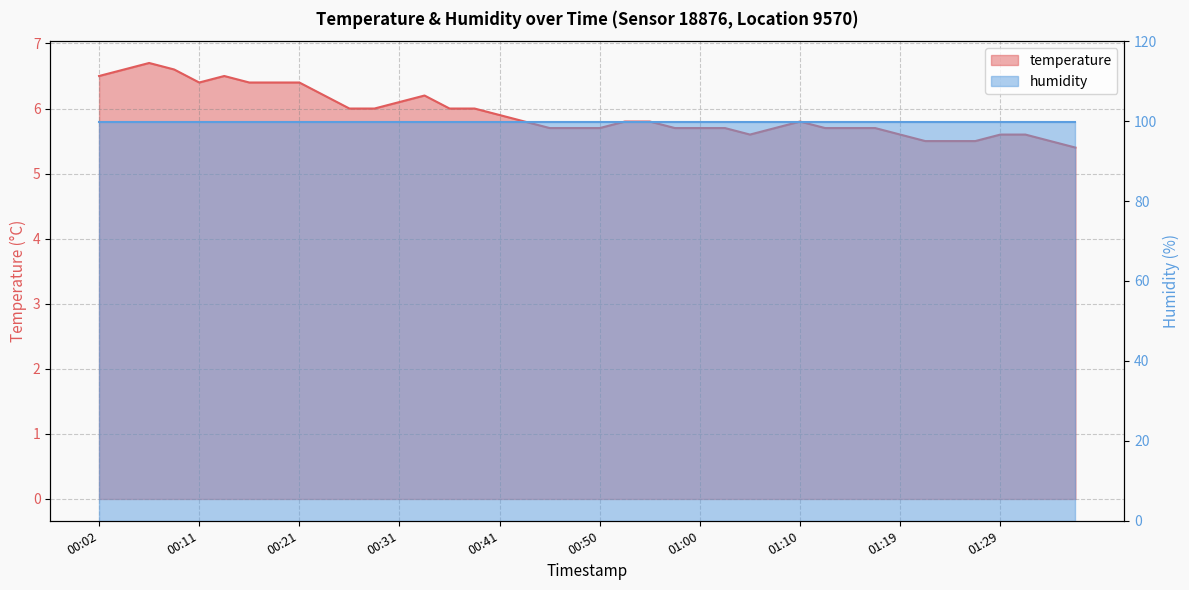

List the labels in order of value, largest first.

00:07, 00:04, 00:09, 00:02, 00:14, 00:11, 00:16, 00:19, 00:21, 00:23, 00:33, 00:31, 00:26, 00:28, 00:36, 00:38, 00:41, 00:43, 00:53, 00:55, 01:10, 00:45, 00:48, 00:50, 00:57, 01:00, 01:02, 01:07, 01:12, 01:15, 01:17, 01:05, 01:19, 01:29, 01:31, 01:22, 01:24, 01:27, 01:34, 01:36